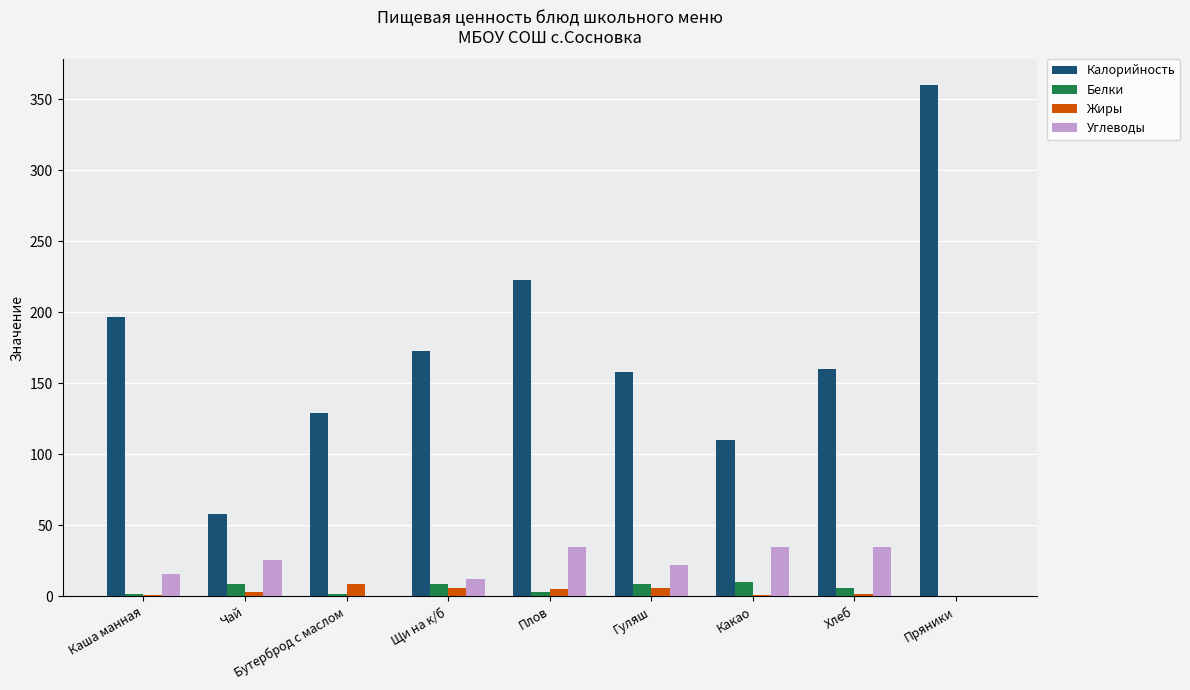

How many categories are shown in the chart?

9